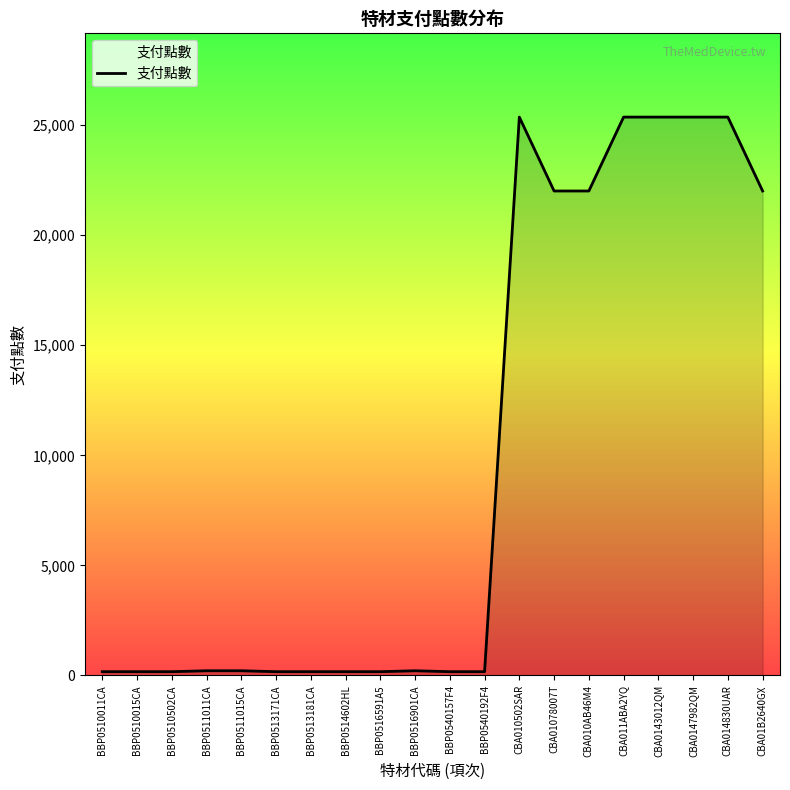

What is the smallest value displayed?

172